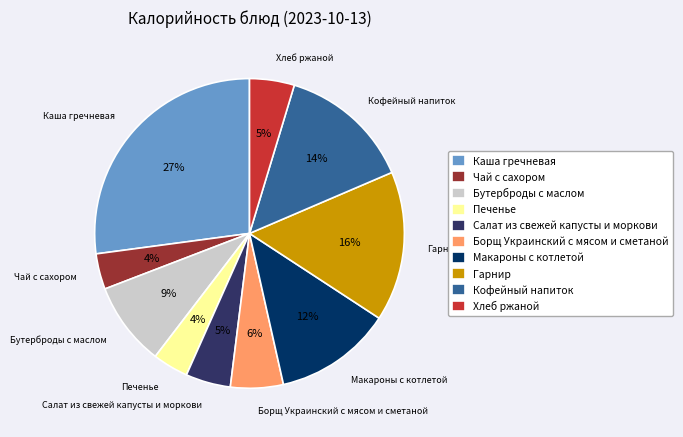

How many segments does this pie chart have?

10